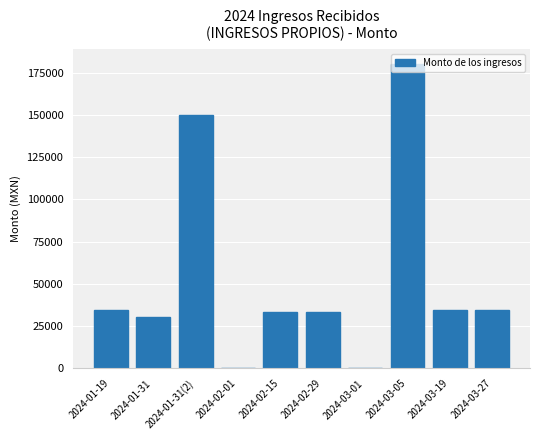

Read the value at 2024-01-31(2).

150000.0